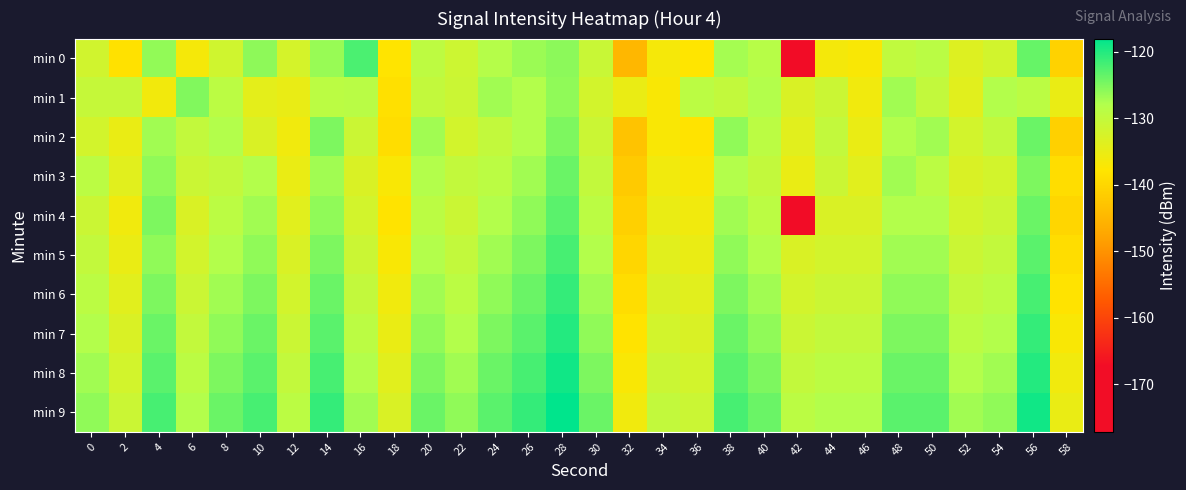

Rank the series by their maximum value, from lowest to highest.

min 1, min 2, min 3, min 4, min 0, min 5, min 6, min 7, min 8, min 9